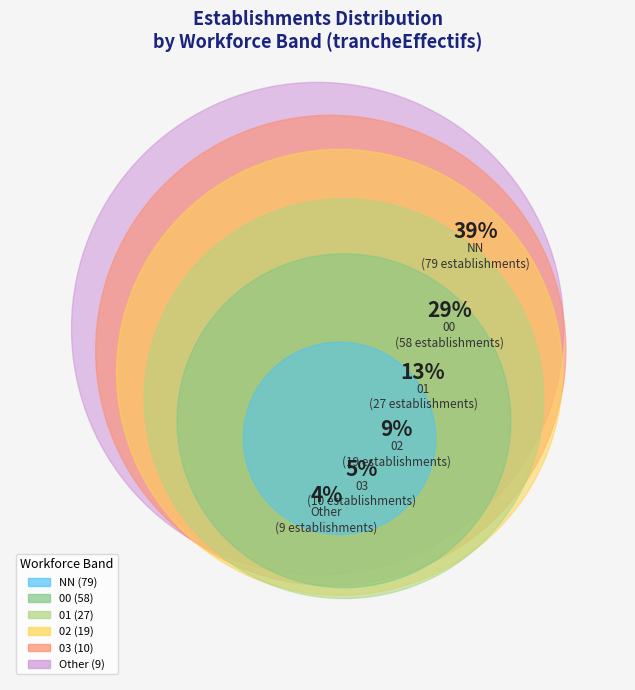

Do 03 and 01 together represent more than half of the pie?

No